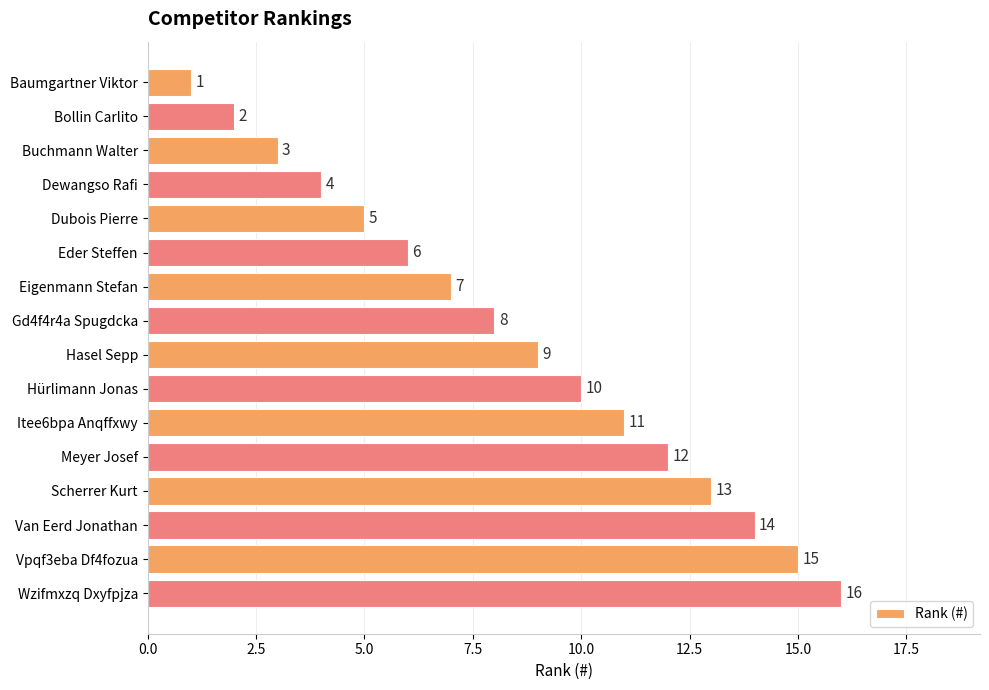

What position from the bottom is Buchmann Walter?

14